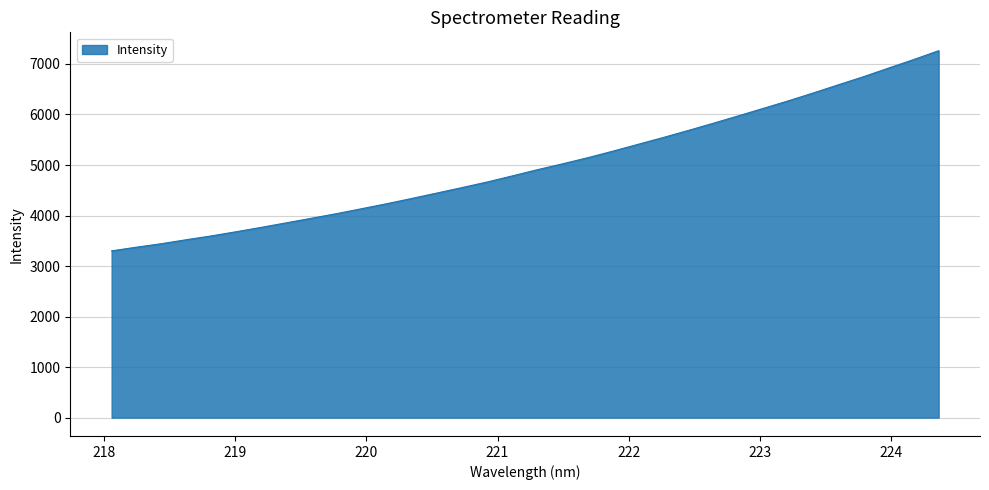

How many lines are shown in the chart?

1